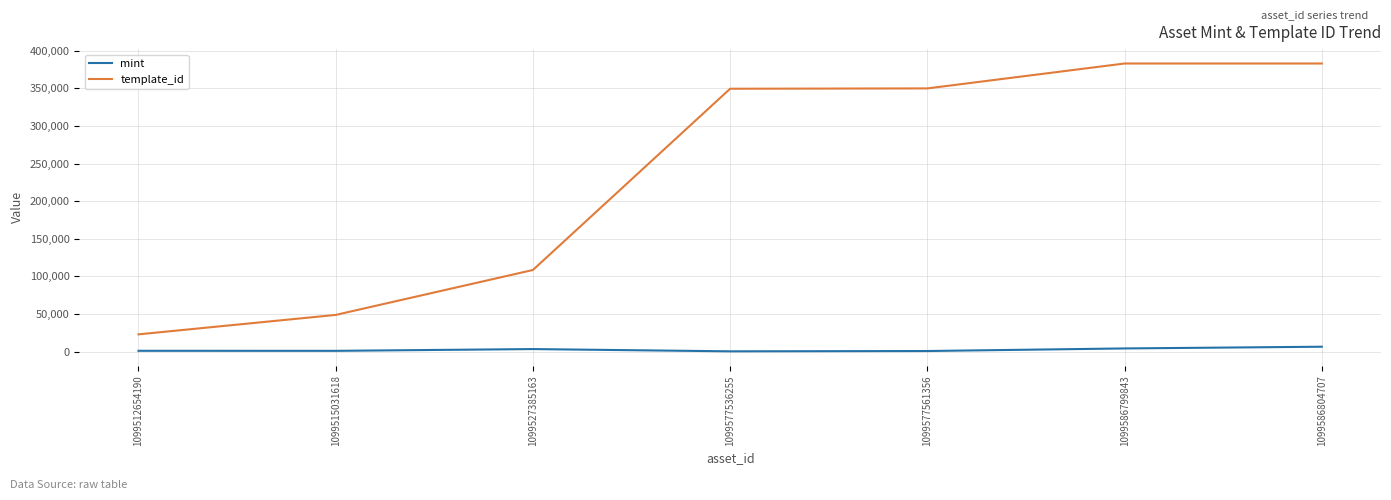

Where is template_id nearest to the value 202983?

1099527385163